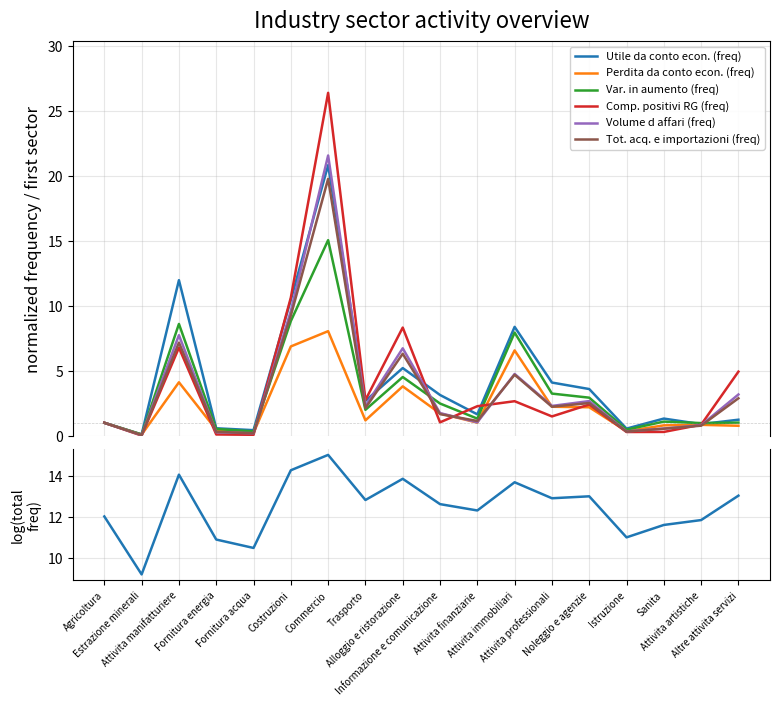

Reading right to left, extract all data points from this chart.

Utile da conto econ. (freq): Altre attivita servizi=1.2	Attivita artistiche=0.9	Sanita=1.3	Istruzione=0.6	Noleggio e agenzie=3.6	Attivita professionali=4.1	Attivita immobiliari=8.4	Attivita finanziarie=1.7	Informazione e comunicazione=3.1	Alloggio e ristorazione=5.2	Trasporto=2.7	Commercio=20.8	Costruzioni=10.5	Fornitura acqua=0.4	Fornitura energia=0.6	Attivita manifatturiere=12.0	Estrazione minerali=0.1	Agricoltura=1.0
Perdita da conto econ. (freq): Altre attivita servizi=0.8	Attivita artistiche=0.8	Sanita=0.8	Istruzione=0.4	Noleggio e agenzie=2.2	Attivita professionali=2.2	Attivita immobiliari=6.6	Attivita finanziarie=1.0	Informazione e comunicazione=1.7	Alloggio e ristorazione=3.8	Trasporto=1.2	Commercio=8.1	Costruzioni=6.9	Fornitura acqua=0.2	Fornitura energia=0.5	Attivita manifatturiere=4.1	Estrazione minerali=0.1	Agricoltura=1.0
Var. in aumento (freq): Altre attivita servizi=1.0	Attivita artistiche=1.0	Sanita=1.1	Istruzione=0.5	Noleggio e agenzie=2.9	Attivita professionali=3.2	Attivita immobiliari=7.9	Attivita finanziarie=1.3	Informazione e comunicazione=2.5	Alloggio e ristorazione=4.5	Trasporto=2.0	Commercio=15.1	Costruzioni=8.8	Fornitura acqua=0.3	Fornitura energia=0.5	Attivita manifatturiere=8.6	Estrazione minerali=0.1	Agricoltura=1.0
Comp. positivi RG (freq): Altre attivita servizi=4.9	Attivita artistiche=0.9	Sanita=0.3	Istruzione=0.3	Noleggio e agenzie=2.4	Attivita professionali=1.5	Attivita immobiliari=2.7	Attivita finanziarie=2.3	Informazione e comunicazione=1.0	Alloggio e ristorazione=8.3	Trasporto=2.8	Commercio=26.4	Costruzioni=10.6	Fornitura acqua=0.1	Fornitura energia=0.1	Attivita manifatturiere=6.8	Estrazione minerali=0.0	Agricoltura=1.0
Volume d affari (freq): Altre attivita servizi=3.2	Attivita artistiche=0.8	Sanita=0.6	Istruzione=0.3	Noleggio e agenzie=2.7	Attivita professionali=2.3	Attivita immobiliari=4.8	Attivita finanziarie=1.0	Informazione e comunicazione=1.7	Alloggio e ristorazione=6.7	Trasporto=2.3	Commercio=21.6	Costruzioni=9.6	Fornitura acqua=0.2	Fornitura energia=0.3	Attivita manifatturiere=7.7	Estrazione minerali=0.1	Agricoltura=1.0
Tot. acq. e importazioni (freq): Altre attivita servizi=2.9	Attivita artistiche=0.8	Sanita=0.5	Istruzione=0.3	Noleggio e agenzie=2.5	Attivita professionali=2.2	Attivita immobiliari=4.7	Attivita finanziarie=1.1	Informazione e comunicazione=1.7	Alloggio e ristorazione=6.3	Trasporto=2.1	Commercio=19.8	Costruzioni=9.3	Fornitura acqua=0.2	Fornitura energia=0.3	Attivita manifatturiere=7.2	Estrazione minerali=0.1	Agricoltura=1.0